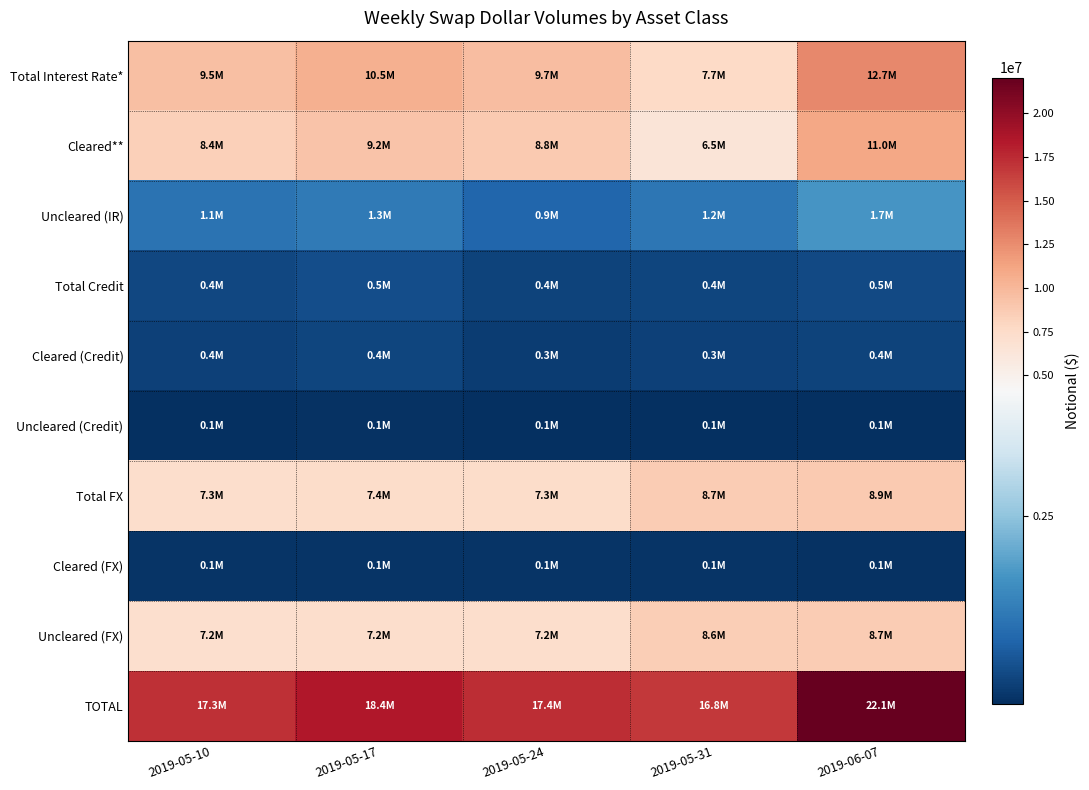

What is the greatest value displayed?

22050975